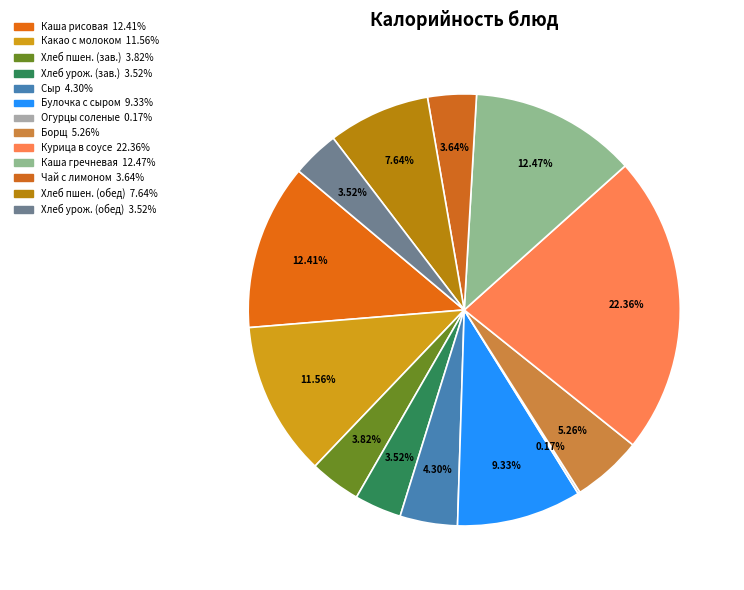

What is the smallest slice in the pie chart?

Огурцы соленые